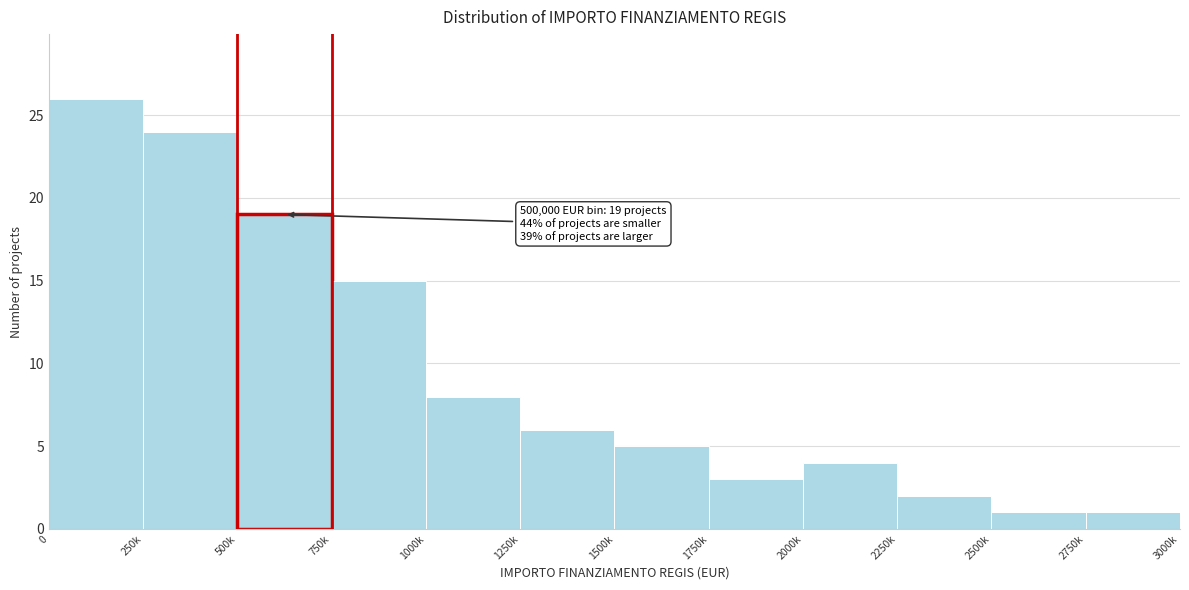

Reading left to right, list all the values displayed in this chart.

0=26	250k=24	500k=19	750k=15	1000k=8	1250k=6	1500k=5	1750k=3	2000k=4	2250k=2	2500k=1	2750k=1